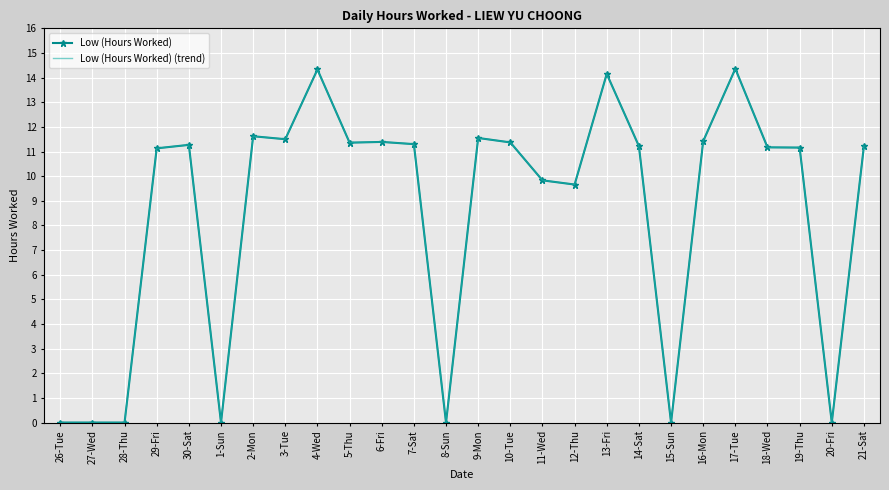

How many lines are shown in the chart?

2